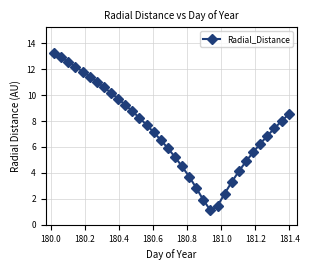

What is the value of the 5th point from the left?

11.8